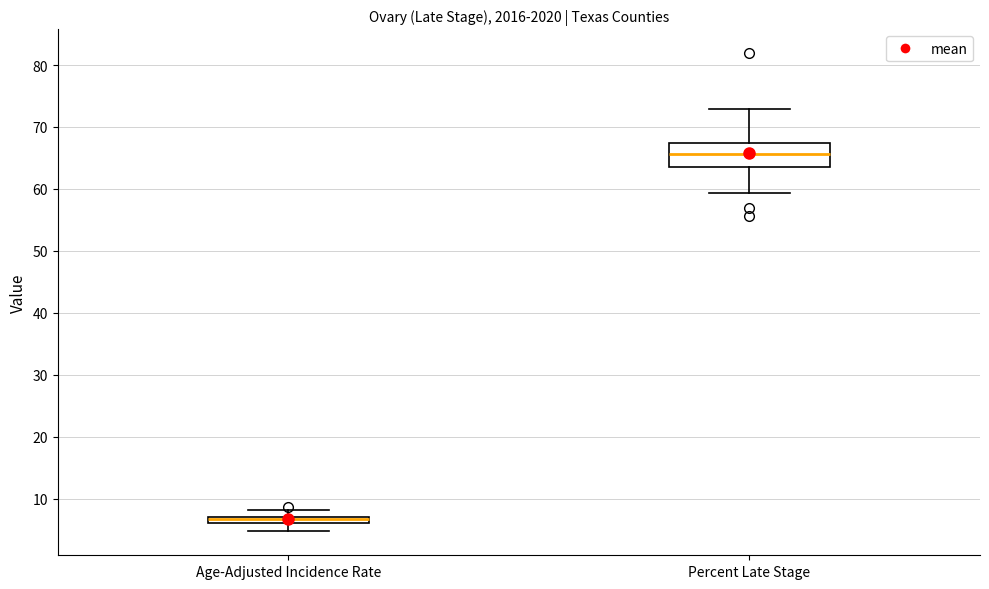

Which box's median line is the highest?

Percent Late Stage